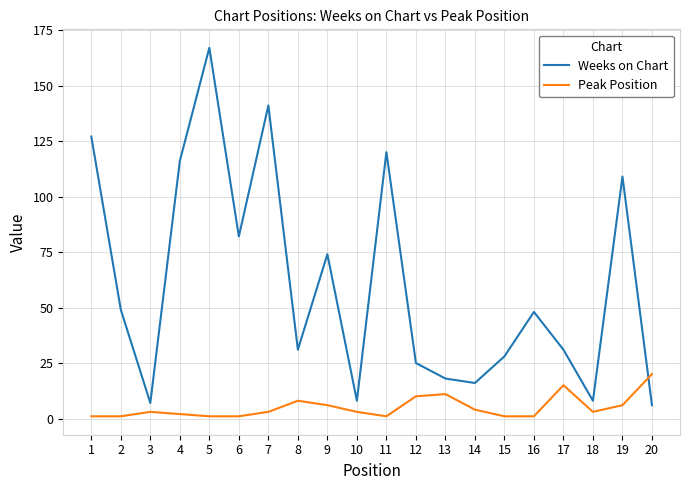

After their last crossing, which series has the higher values: Weeks on Chart or Peak Position?

Peak Position